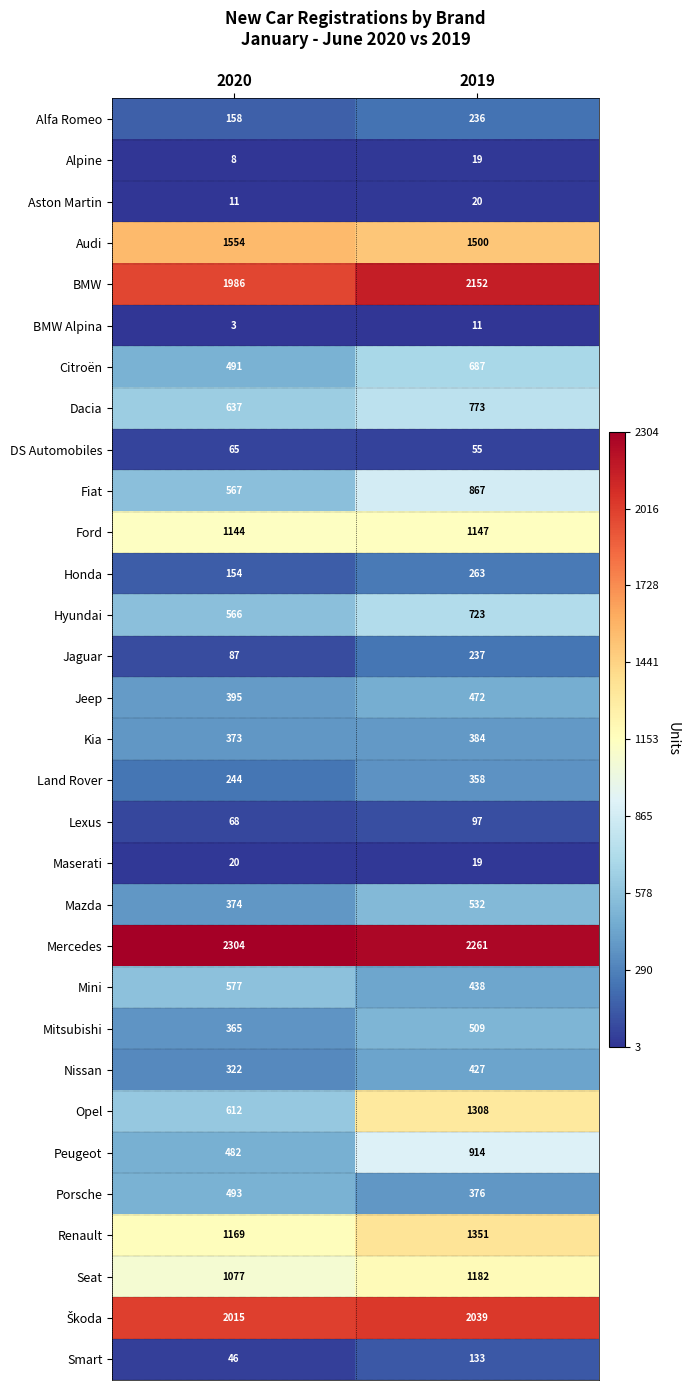

Rank the categories by Dacia value from lowest to highest.

2020, 2019